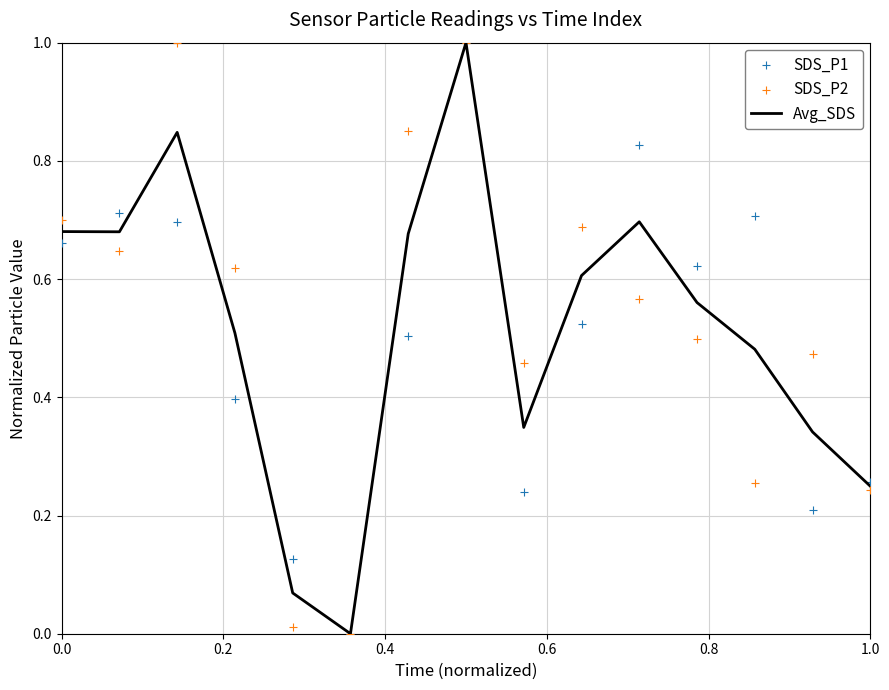

What are all the series names shown in the legend?

Avg_SDS, SDS_P1, SDS_P2